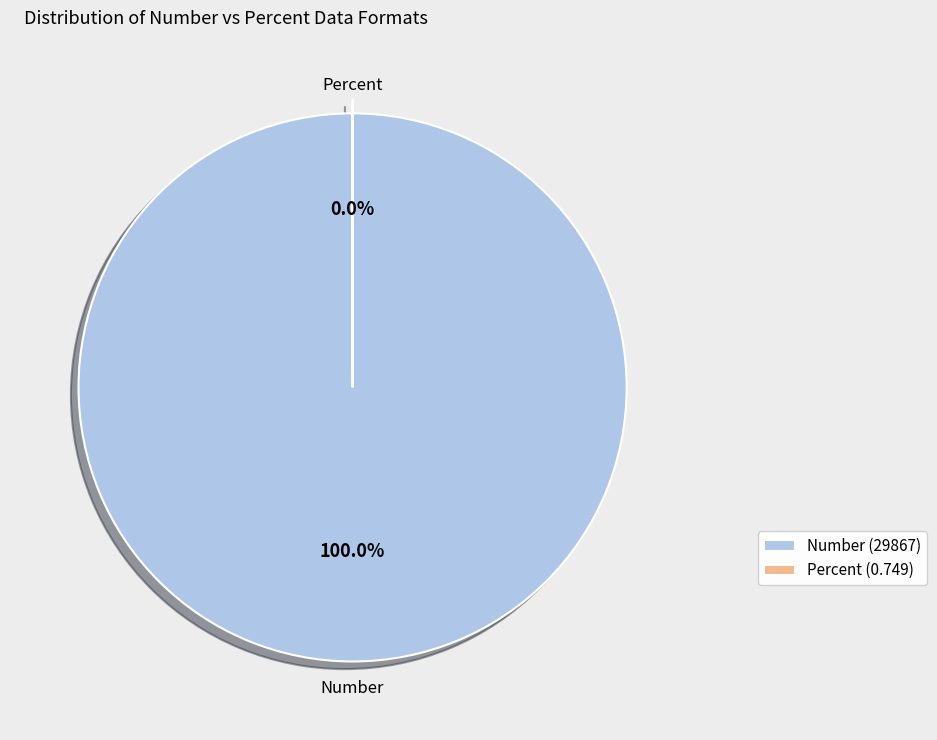

How many segments does this pie chart have?

2